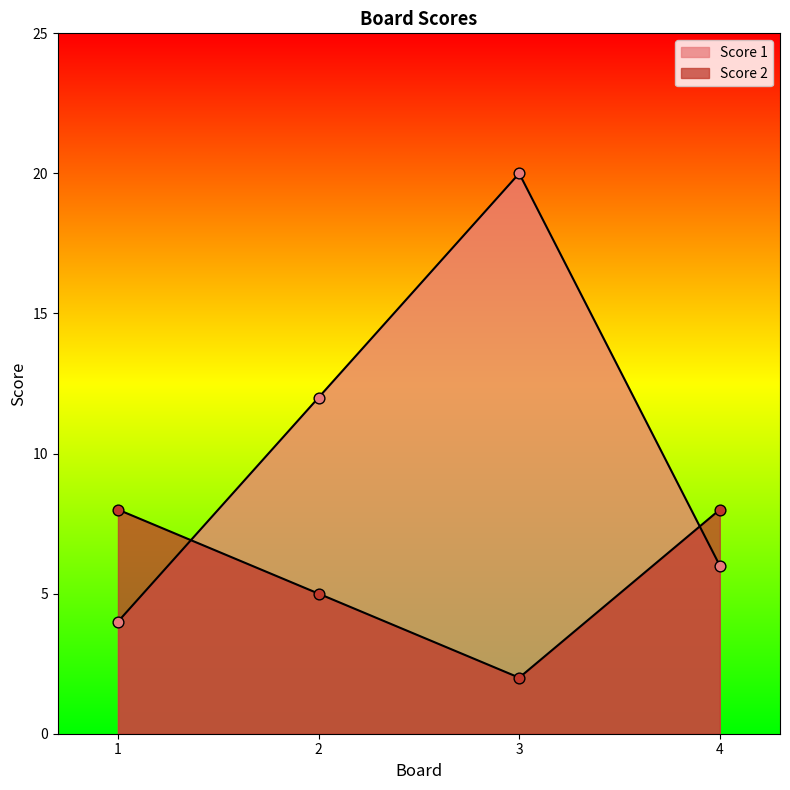

At which category is the sum across all series the highest?

3